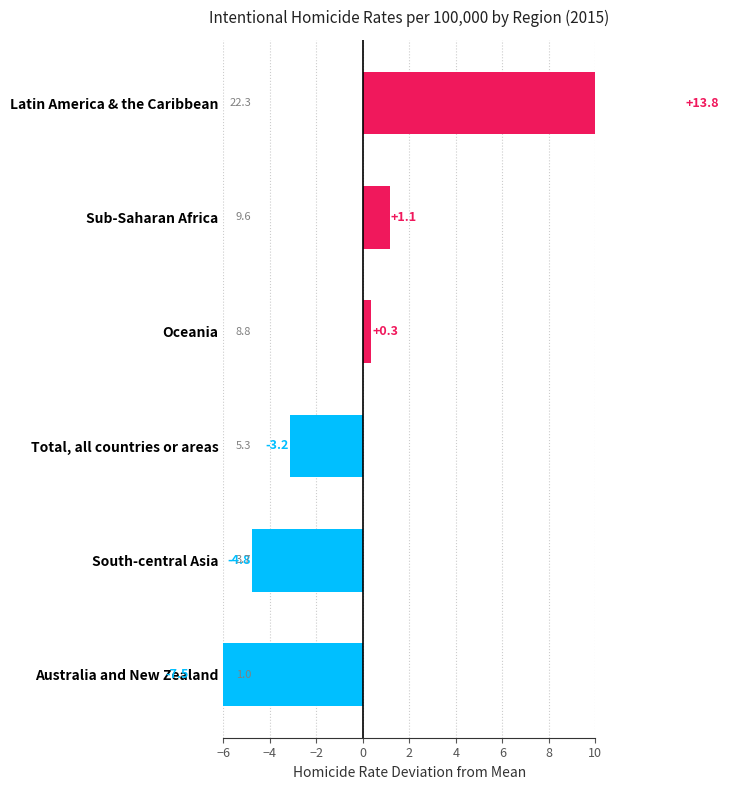

How many bars are there in total?

6